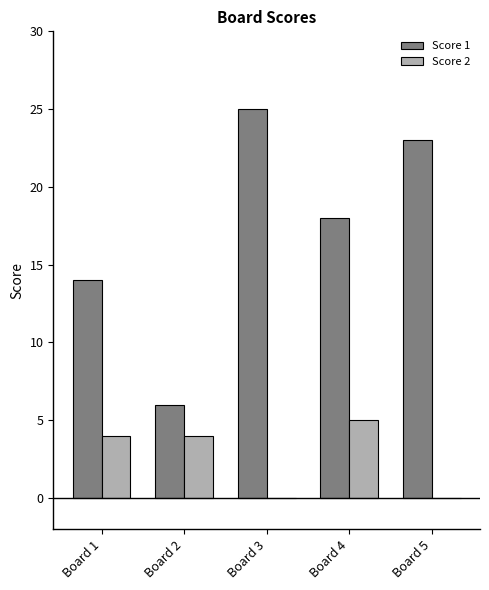

Which series changed the most between Board 1 and Board 3?

Score 1